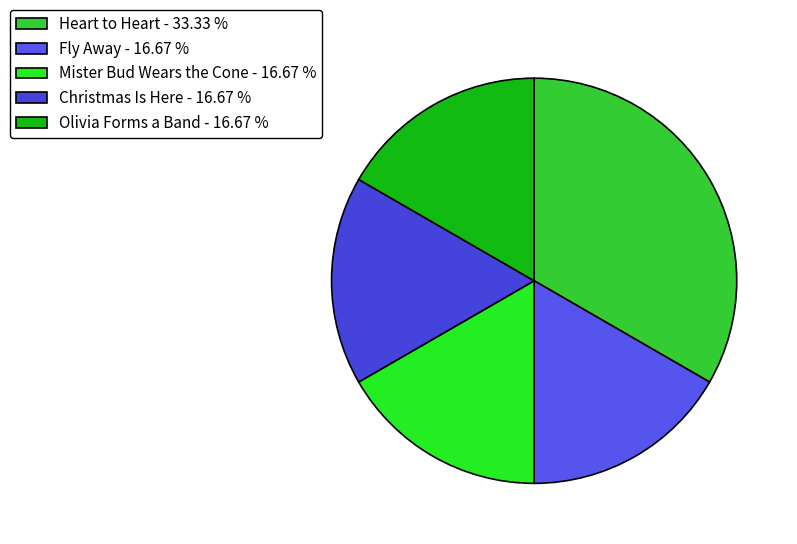

How many segments does this pie chart have?

5